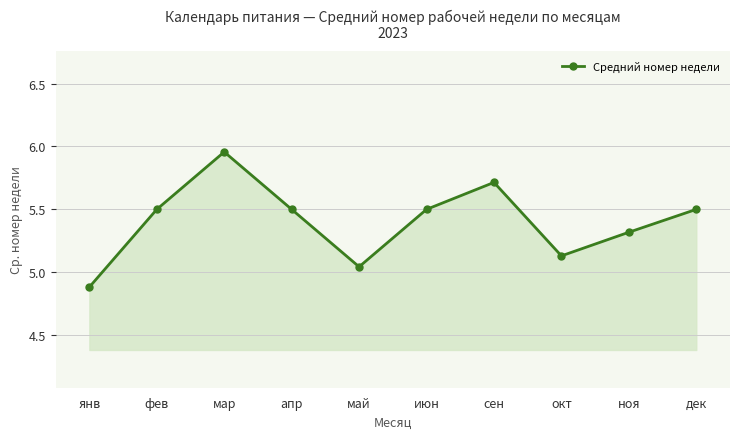

Approximately how many times larger is the value at июн compared to дек?

1.0